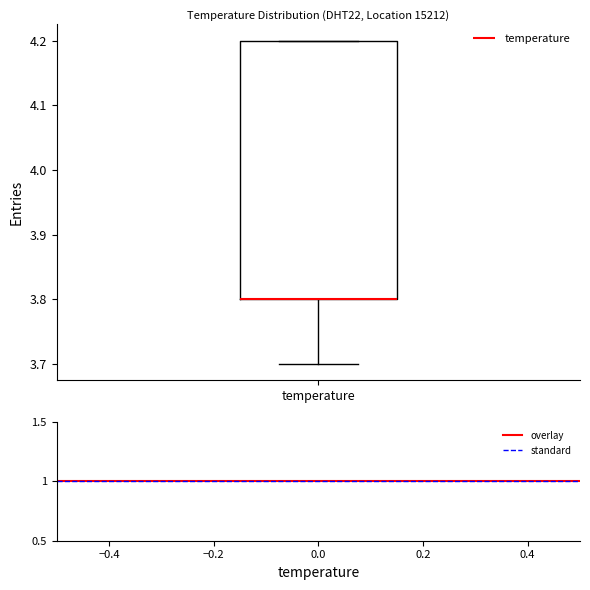

Transcribe this box plot: give where the median line is, the range the box spans, and where the two whiskers end, as read against the y-axis. The values are not printed on the chart, so give them approximately, as read against the axis.

median 3.8 (drawn on the box's lower edge), box 3.8 to 4.2, whiskers 3.7 to 4.2